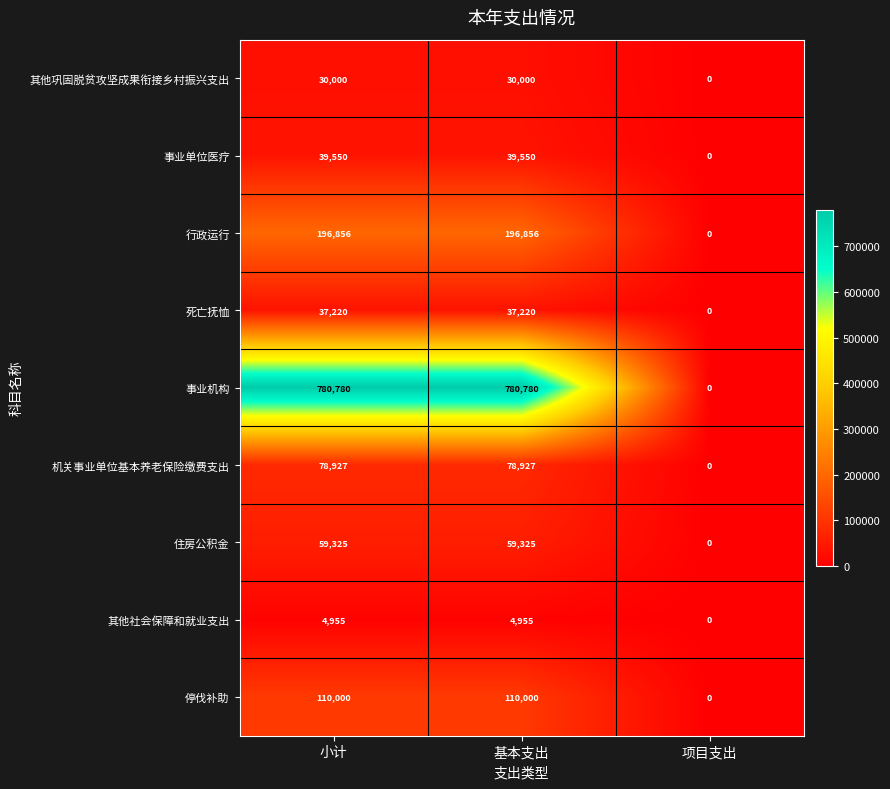

Rank the series at 小计 from highest to lowest value.

事业机构, 行政运行, 停伐补助, 机关事业单位基本养老保险缴费支出, 住房公积金, 事业单位医疗, 死亡抚恤, 其他巩固脱贫攻坚成果衔接乡村振兴支出, 其他社会保障和就业支出